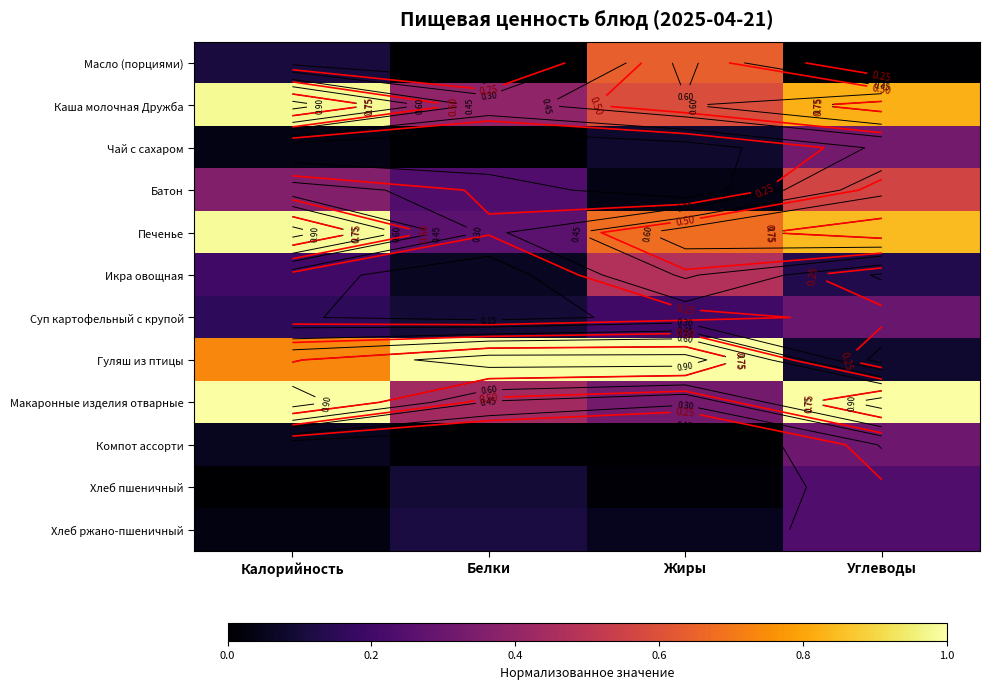

The Масло (порциями) series shows 0.0 at Белки. True or false?

True